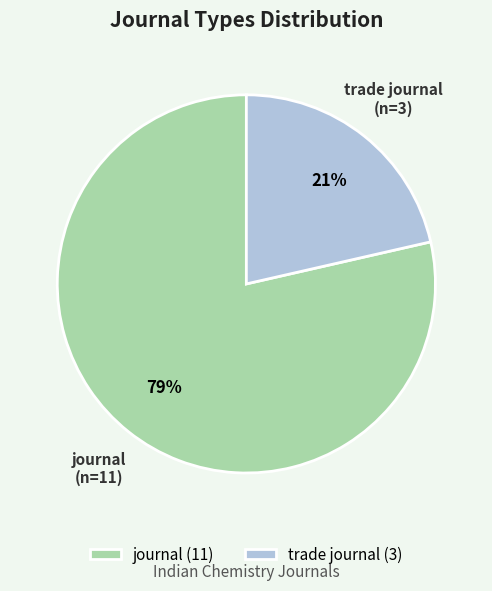

True or false: journal accounts for 69% of the total.

False